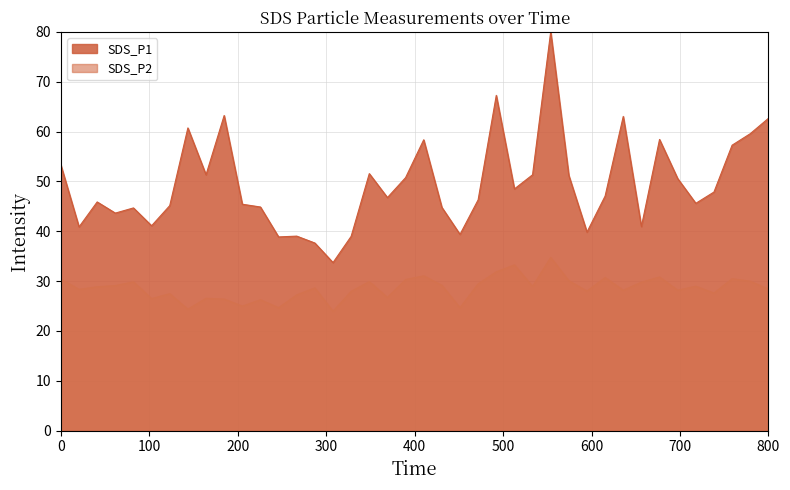

Rank the series by their maximum value, from highest to lowest.

SDS_P1, SDS_P2